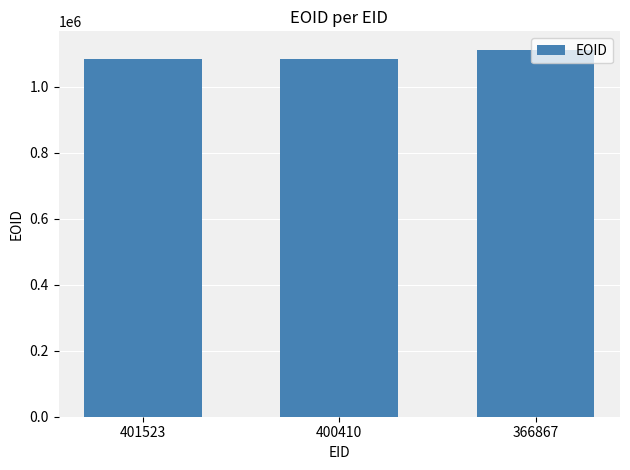

What is the average value?

1093067